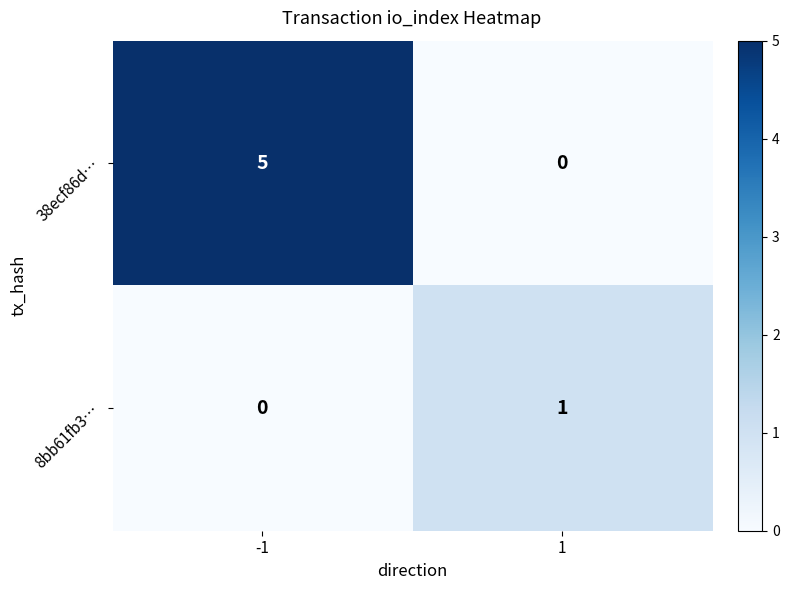

List the series in order of their overall mean, highest first.

38ecf86d…, 8bb61fb3…